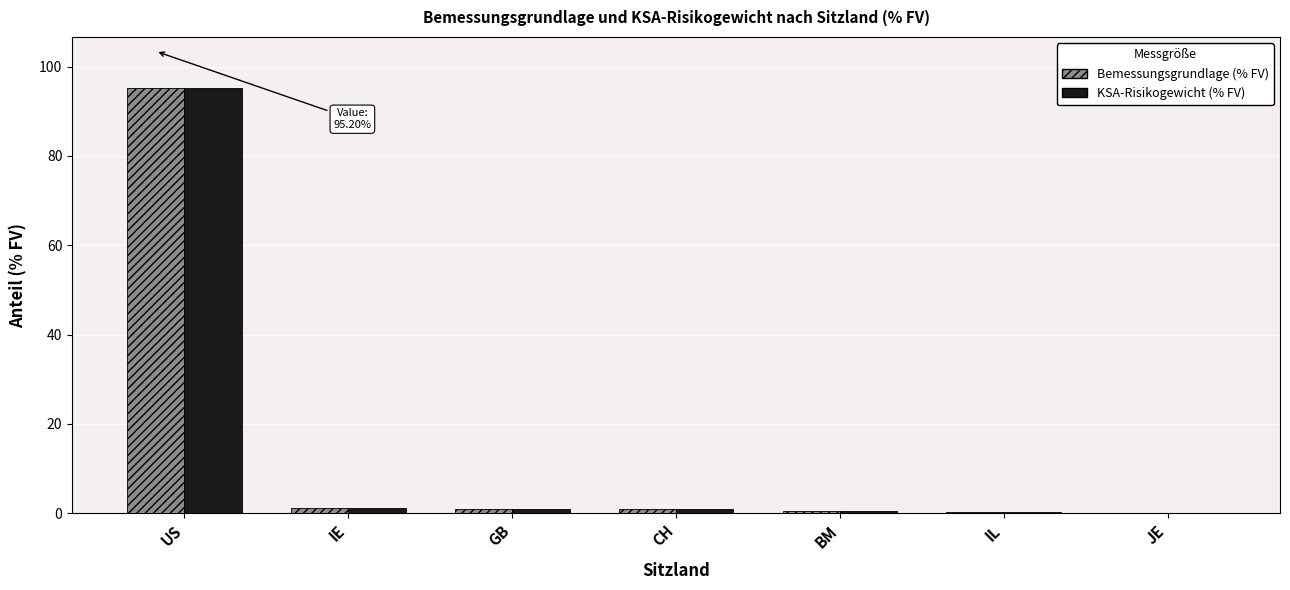

At which category does the chart reach its peak across all series?

US